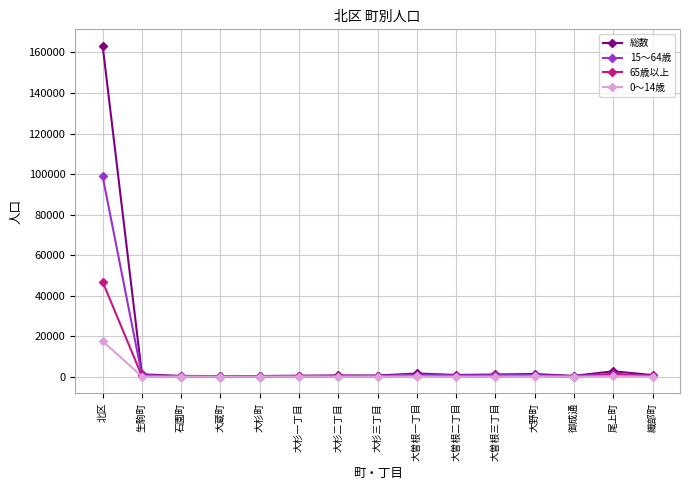

In 0～14歳, how many points are higher than both neighbors (excluding endpoints)?

4